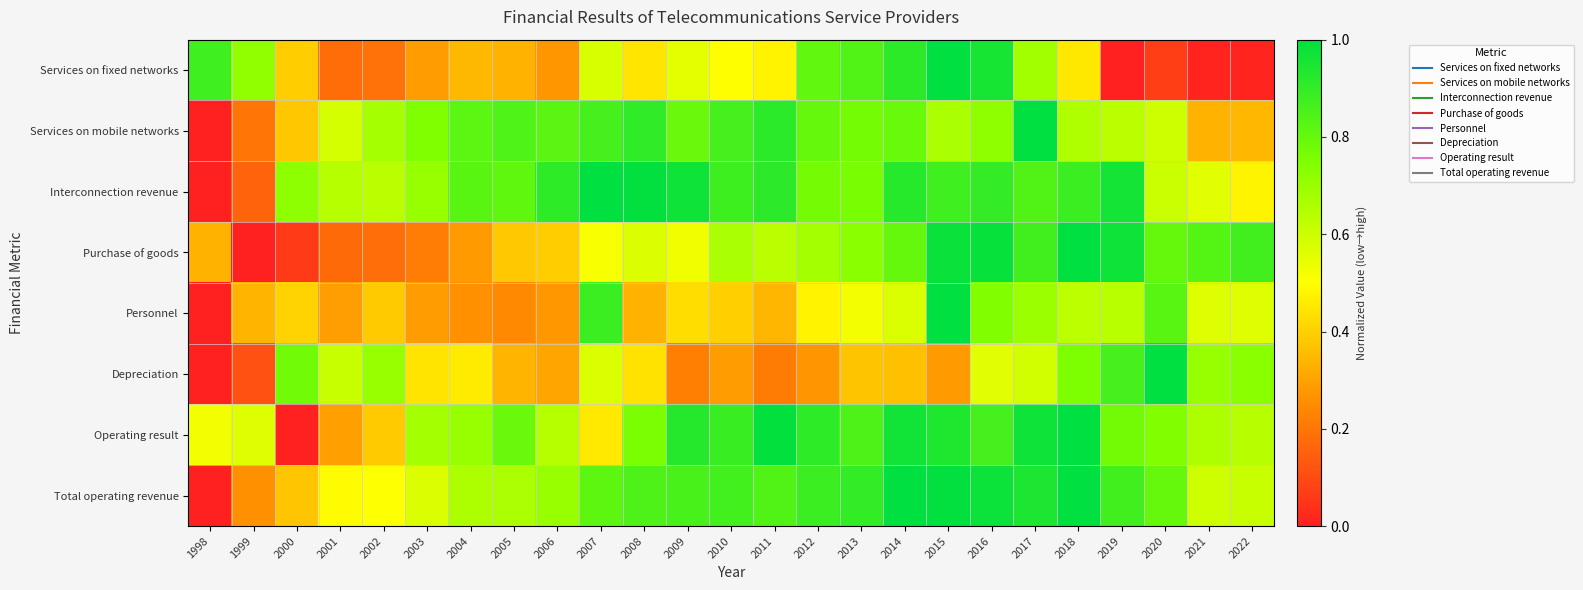

Reading right to left, list all the values displayed in this chart.

Services on fixed networks: 2022=0.0	2021=0.0	2020=0.1	2019=0.0	2018=0.4	2017=0.7	2016=1.0	2015=1.0	2014=0.9	2013=0.8	2012=0.8	2011=0.5	2010=0.5	2009=0.6	2008=0.4	2007=0.6	2006=0.3	2005=0.3	2004=0.3	2003=0.3	2002=0.2	2001=0.2	2000=0.4	1999=0.7	1998=0.9
Services on mobile networks: 2022=0.3	2021=0.3	2020=0.6	2019=0.6	2018=0.7	2017=1.0	2016=0.7	2015=0.7	2014=0.8	2013=0.8	2012=0.8	2011=0.9	2010=0.9	2009=0.8	2008=0.9	2007=0.9	2006=0.8	2005=0.8	2004=0.8	2003=0.7	2002=0.7	2001=0.6	2000=0.4	1999=0.2	1998=0.0
Interconnection revenue: 2022=0.5	2021=0.6	2020=0.6	2019=1.0	2018=0.9	2017=0.8	2016=0.9	2015=0.9	2014=0.9	2013=0.8	2012=0.8	2011=0.9	2010=0.9	2009=1.0	2008=1.0	2007=1.0	2006=0.9	2005=0.8	2004=0.8	2003=0.7	2002=0.6	2001=0.6	2000=0.7	1999=0.2	1998=0.0
Purchase of goods: 2022=0.9	2021=0.8	2020=0.8	2019=1.0	2018=1.0	2017=0.9	2016=1.0	2015=1.0	2014=0.8	2013=0.7	2012=0.7	2011=0.6	2010=0.7	2009=0.5	2008=0.6	2007=0.5	2006=0.4	2005=0.4	2004=0.3	2003=0.2	2002=0.2	2001=0.2	2000=0.1	1999=0.0	1998=0.3
Personnel: 2022=0.6	2021=0.6	2020=0.8	2019=0.6	2018=0.6	2017=0.7	2016=0.7	2015=1.0	2014=0.6	2013=0.5	2012=0.5	2011=0.3	2010=0.4	2009=0.4	2008=0.3	2007=0.9	2006=0.3	2005=0.2	2004=0.3	2003=0.3	2002=0.4	2001=0.3	2000=0.4	1999=0.3	1998=0.0
Depreciation: 2022=0.7	2021=0.7	2020=1.0	2019=0.9	2018=0.8	2017=0.6	2016=0.6	2015=0.3	2014=0.4	2013=0.4	2012=0.3	2011=0.2	2010=0.3	2009=0.2	2008=0.4	2007=0.6	2006=0.3	2005=0.3	2004=0.5	2003=0.4	2002=0.7	2001=0.6	2000=0.8	1999=0.1	1998=0.0
Operating result: 2022=0.6	2021=0.7	2020=0.7	2019=0.8	2018=1.0	2017=1.0	2016=0.9	2015=0.9	2014=1.0	2013=0.8	2012=0.9	2011=1.0	2010=0.9	2009=0.9	2008=0.8	2007=0.5	2006=0.6	2005=0.8	2004=0.7	2003=0.7	2002=0.4	2001=0.3	2000=0.0	1999=0.6	1998=0.5
Total operating revenue: 2022=0.6	2021=0.6	2020=0.8	2019=0.9	2018=1.0	2017=0.9	2016=1.0	2015=1.0	2014=1.0	2013=0.9	2012=0.9	2011=0.8	2010=0.9	2009=0.9	2008=0.8	2007=0.8	2006=0.7	2005=0.7	2004=0.7	2003=0.6	2002=0.5	2001=0.5	2000=0.4	1999=0.3	1998=0.0